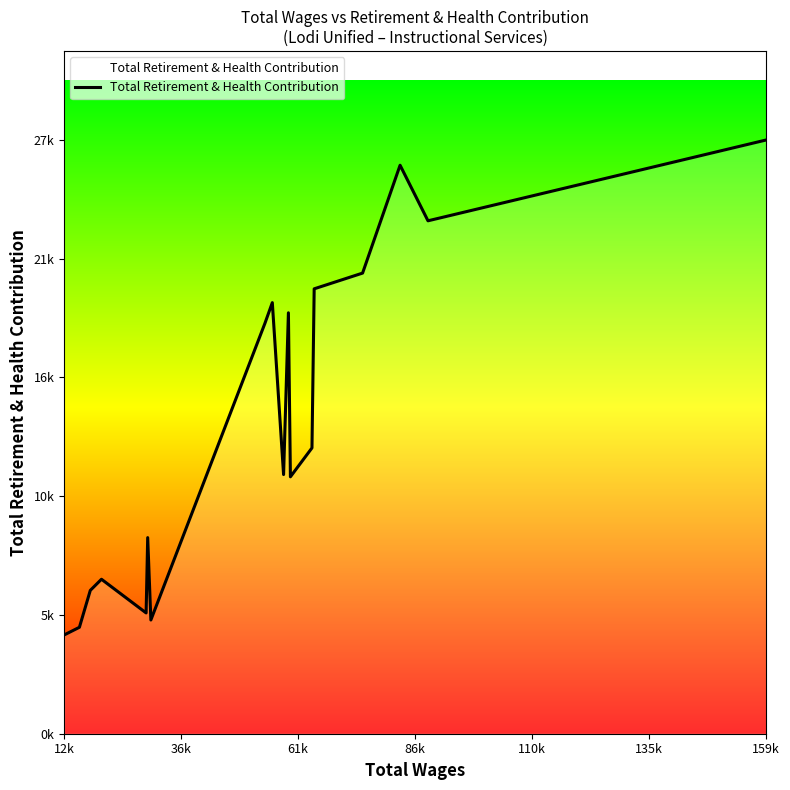

What is the difference between the maximum and minimum values?

22539